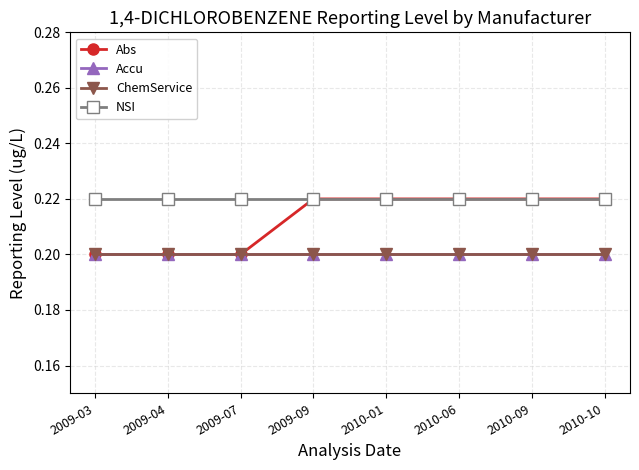

Which series changed the most between 2009-07 and 2009-09?

Abs